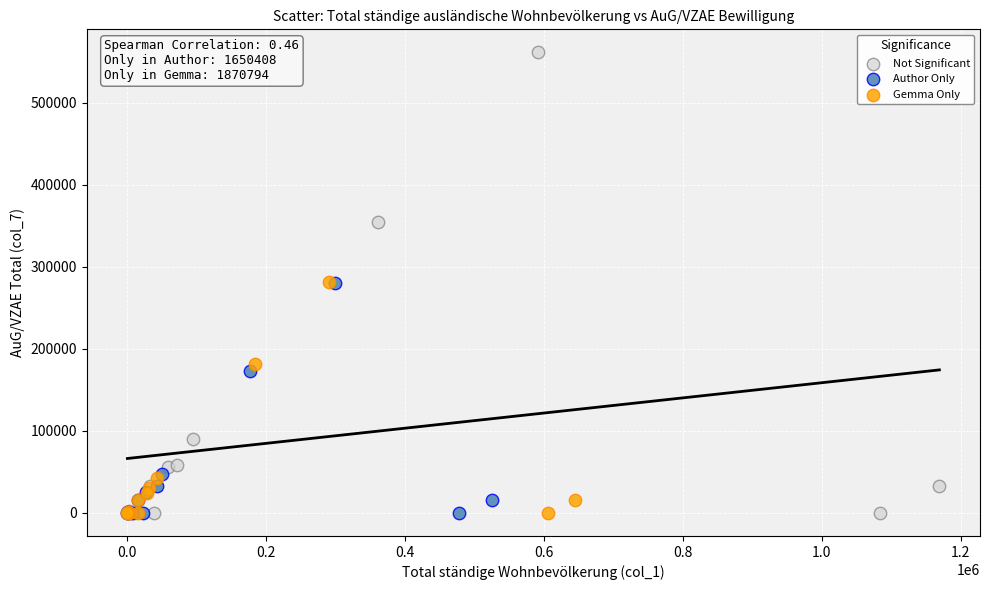

Which series contains the highest Y value?

Not Significant